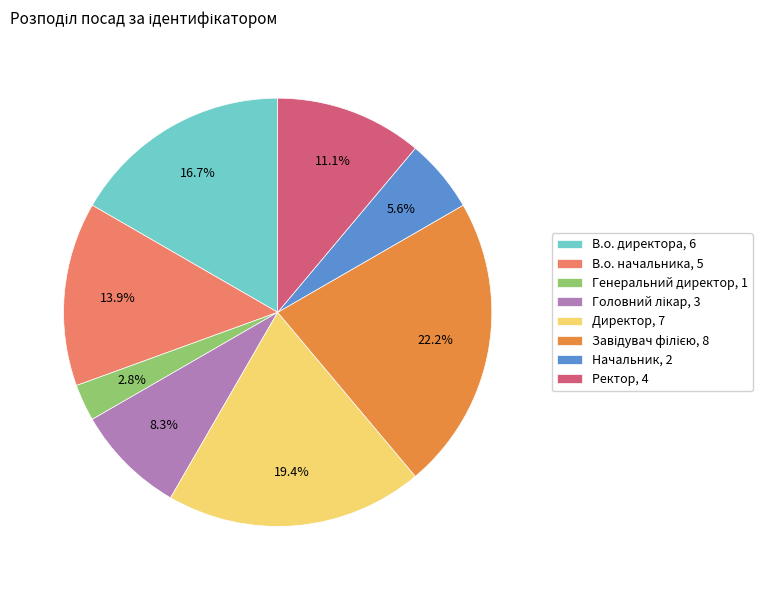

Which category has the smallest portion of the pie?

Генеральний директор